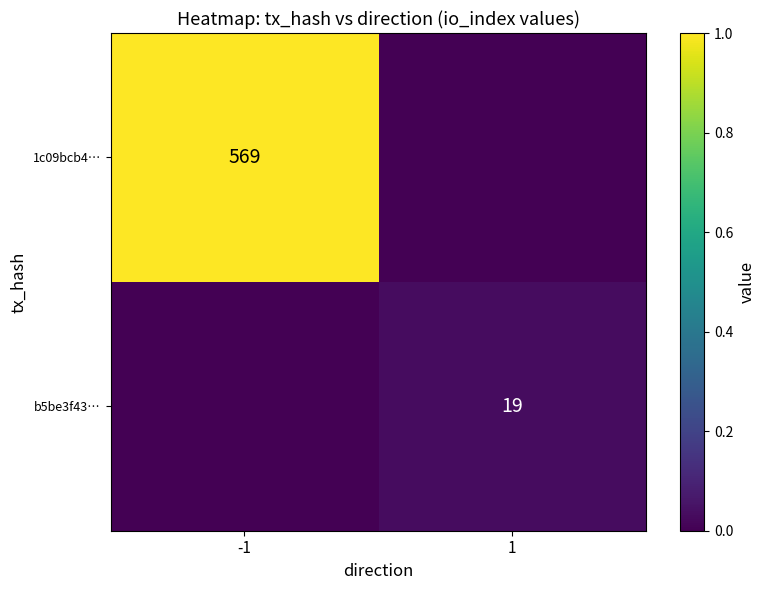

Between 1 and -1, which is larger?

-1